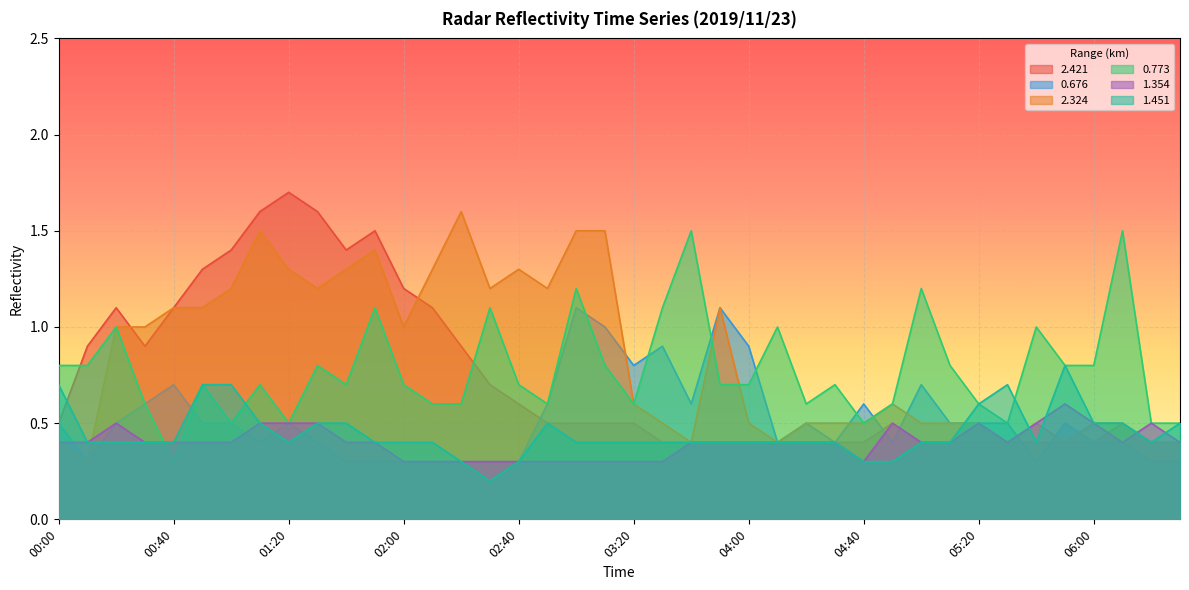

What is the difference between the maximum and minimum values in the 0.676 series?

0.8